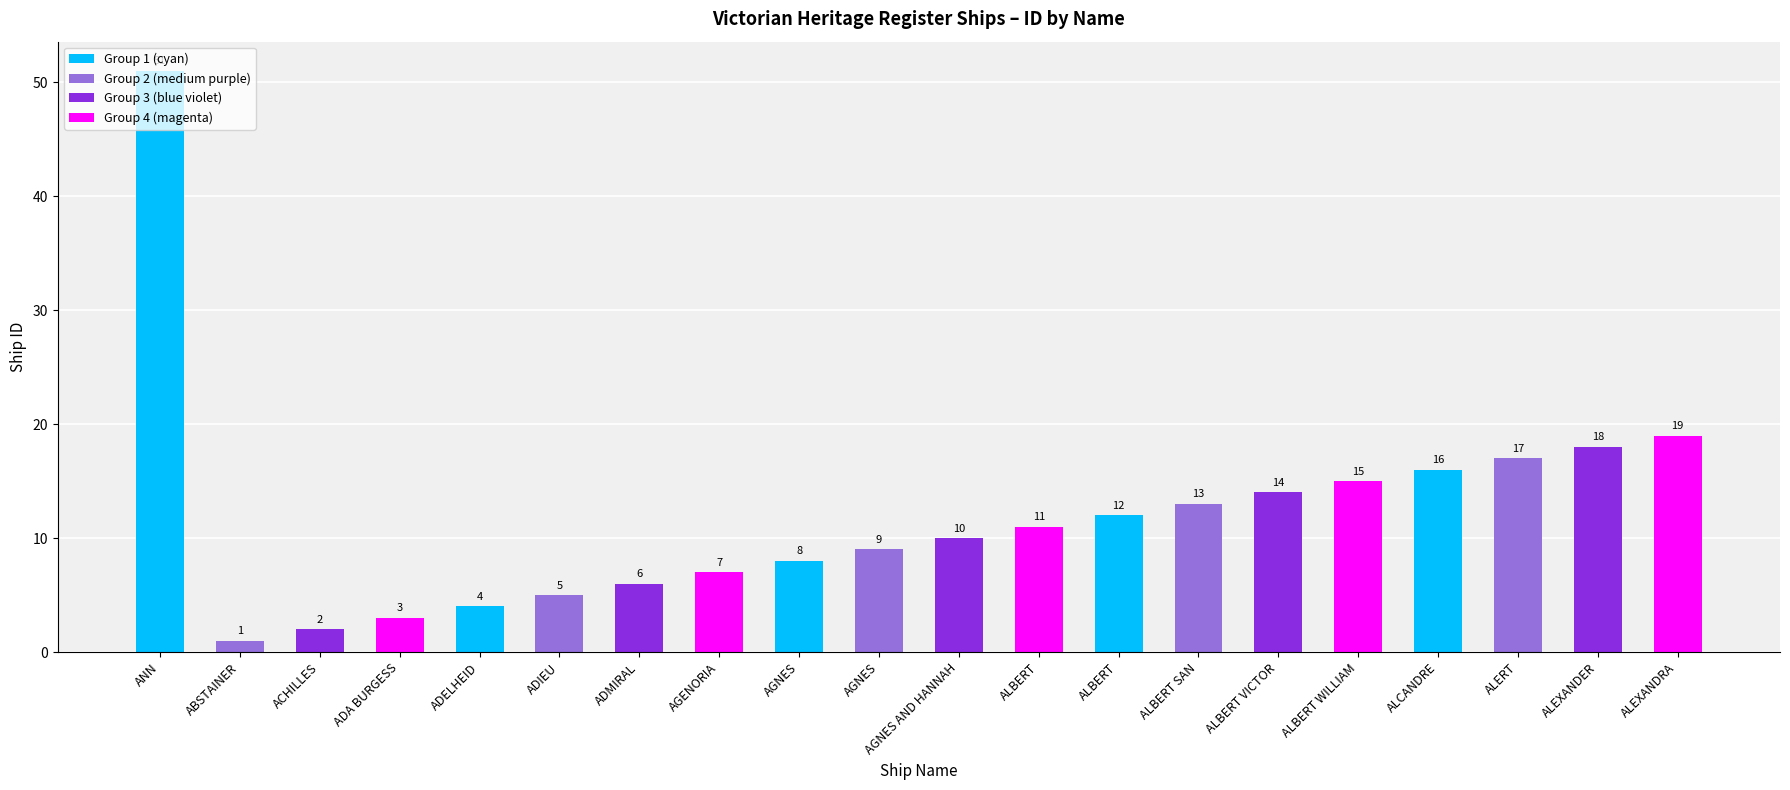

Count the number of categories in the chart.

20